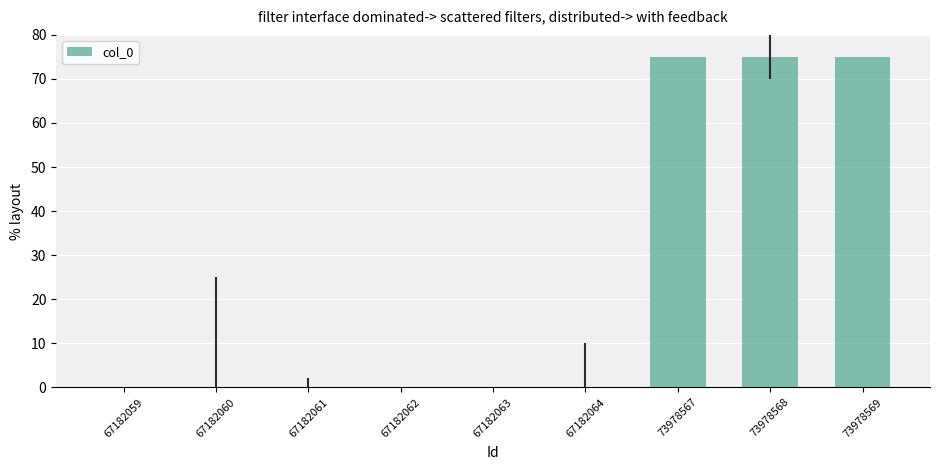

Is it true that the value at 73978567 is 117.3?

False